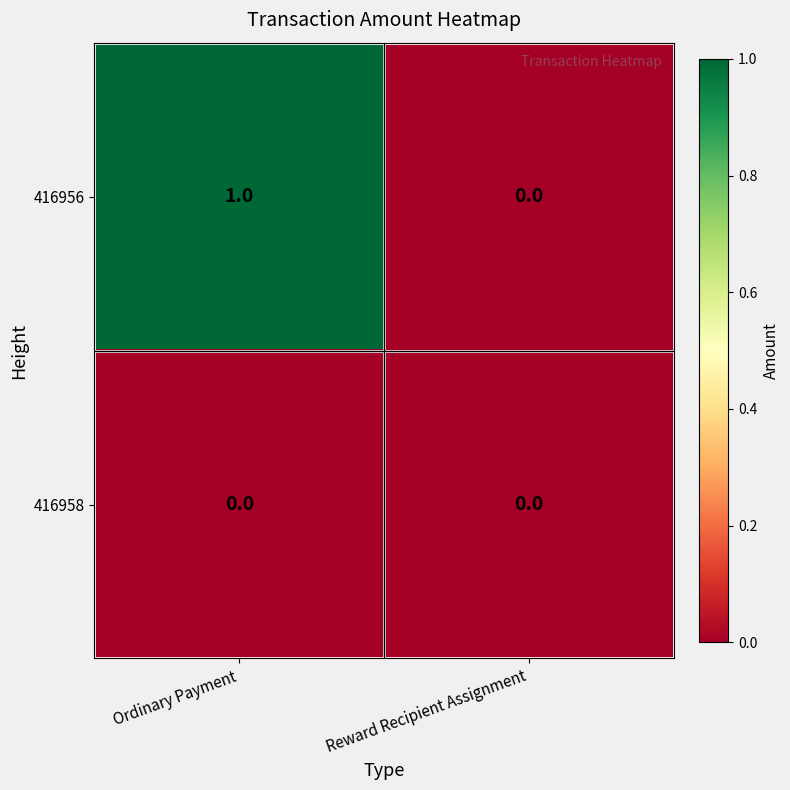

Rank the series by their average value, from highest to lowest.

416956, 416958